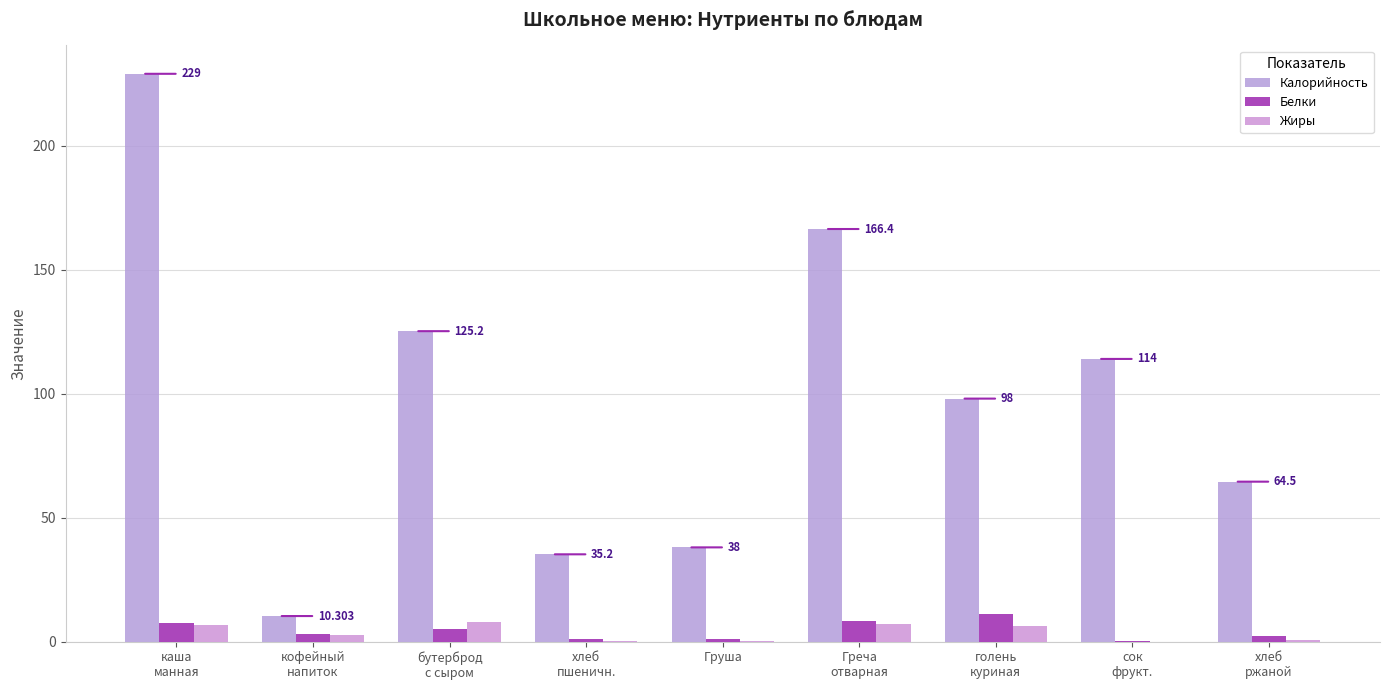

Which series has the widest spread of values?

Калорийность